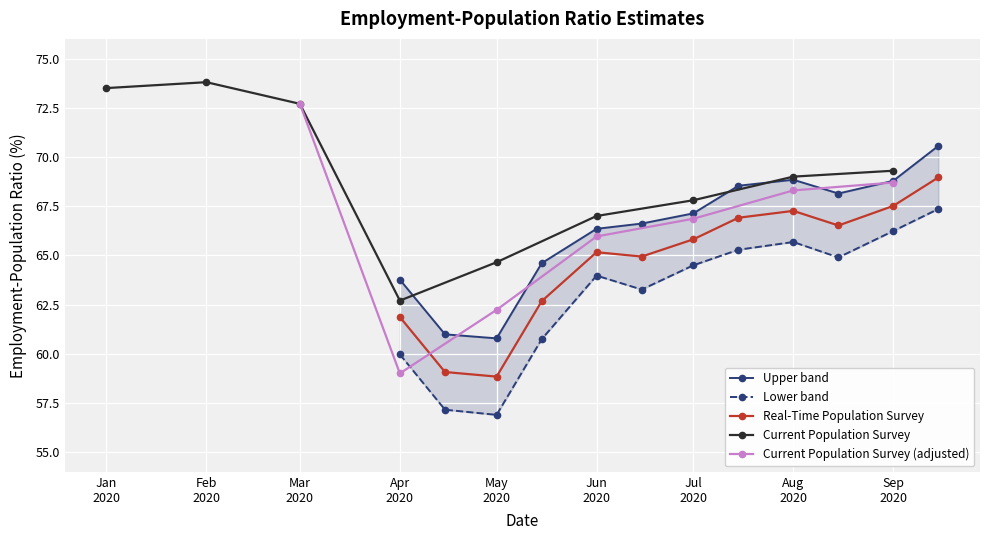

True or false: Real-Time Population Survey has more than 0 points higher than both neighbors.

True